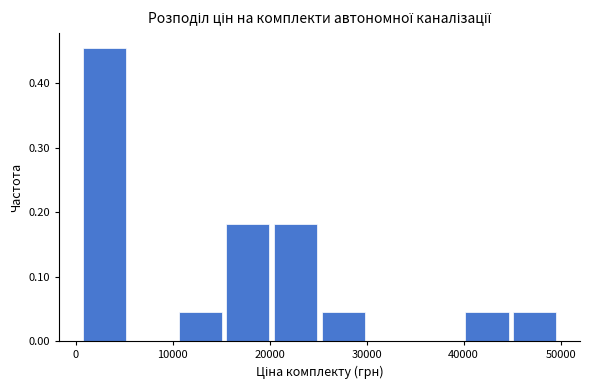

What is the height of the bar covering 10000 to 15000 on the x-axis? Neither the bar edges nor the heights are printed on the chart, so give them approximately, as read against the axes.

0.05